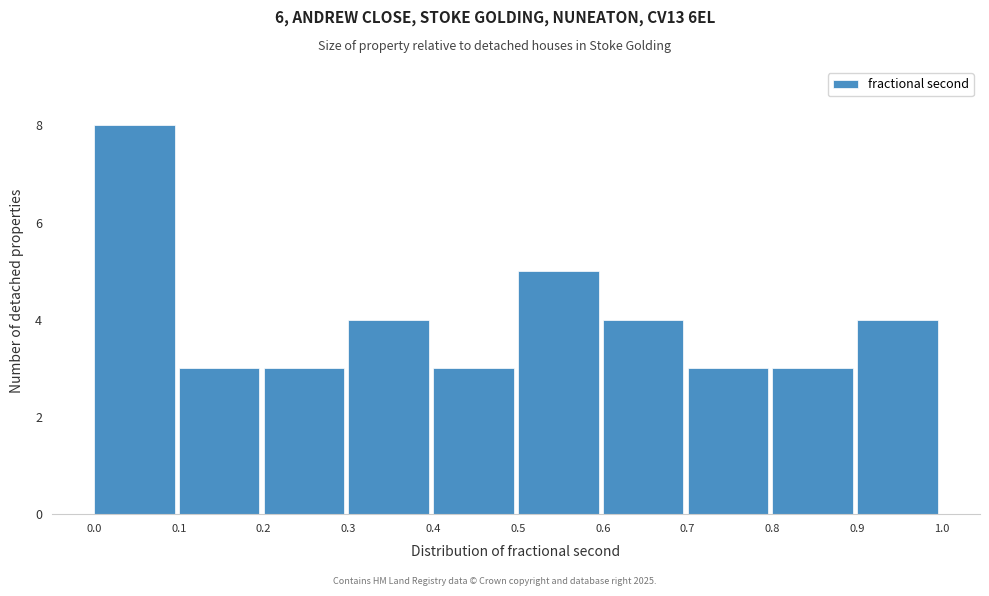

Reading left to right, transcribe this chart: for each bar, give the range it covers on the x-axis and its height. The values are not printed on the chart, so give them approximately, as read against the axis.

0.0 to 0.1: 8
0.1 to 0.2: 3
0.2 to 0.3: 3
0.3 to 0.4: 4
0.4 to 0.5: 3
0.5 to 0.6: 5
0.6 to 0.7: 4
0.7 to 0.8: 3
0.8 to 0.9: 3
0.9 to 1.0: 4